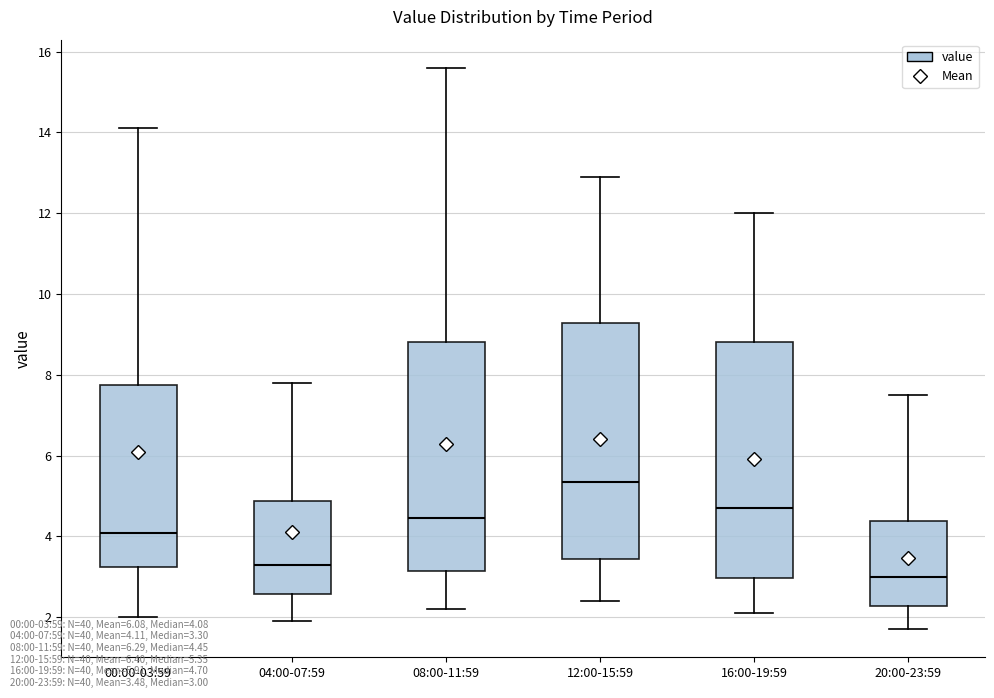

Where is the upper edge of the box for 20:00-23:59 on the y-axis? The values are not printed on the chart, so give them approximately, as read against the axis.

4.4